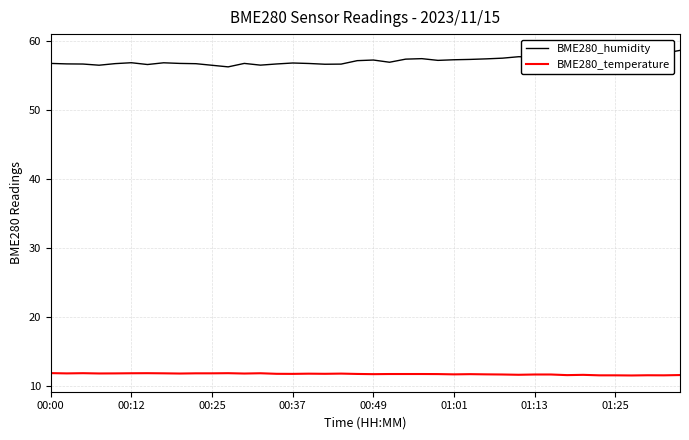

True or false: BME280_humidity and BME280_temperature cross at least once.

False